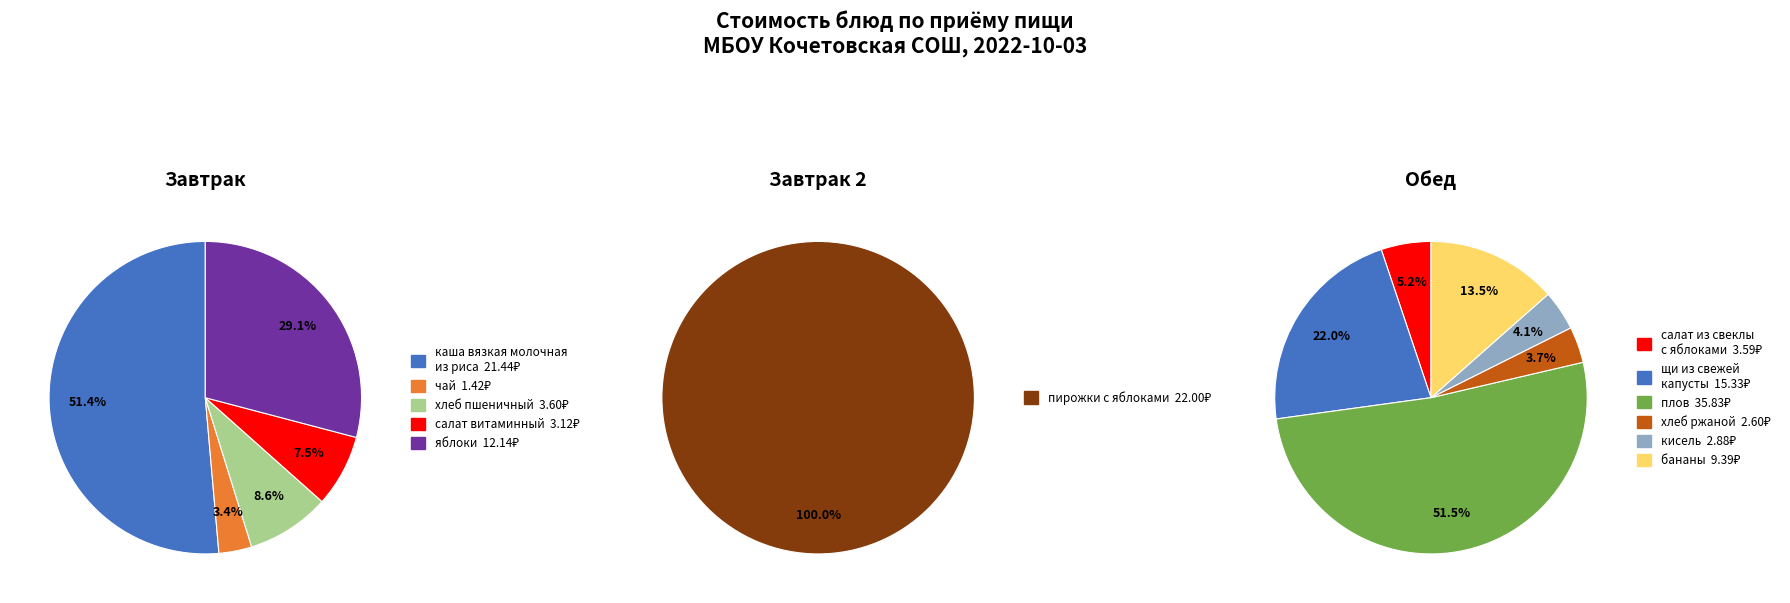

The Завтрак: салат витаминный slice represents 1% of the pie. True or false?

False